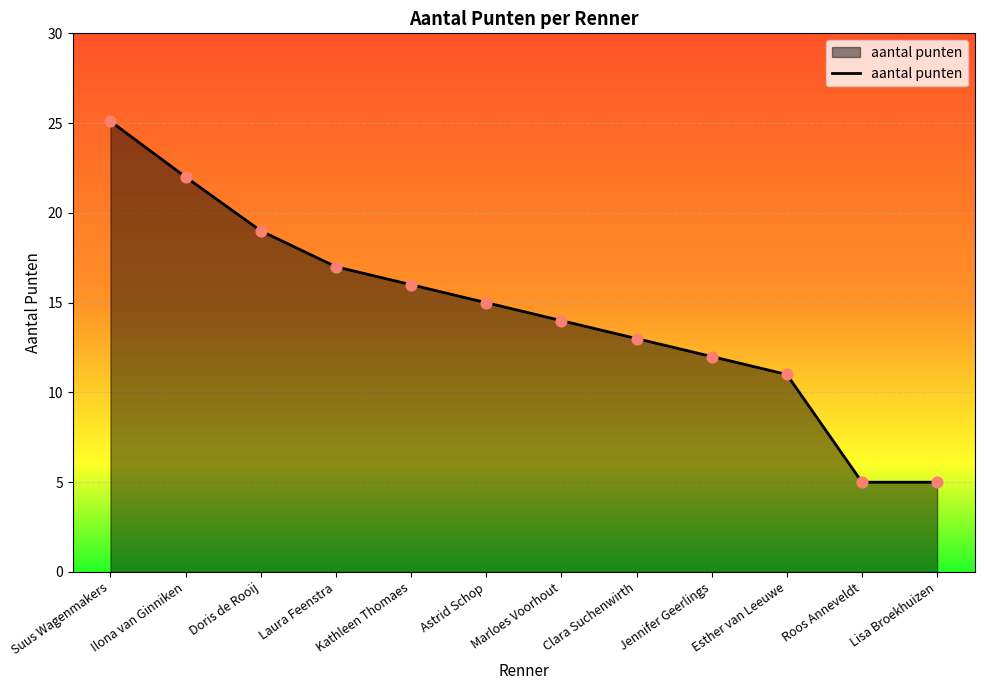

Between Clara Suchenwirth and Marloes Voorhout, which is larger?

Marloes Voorhout